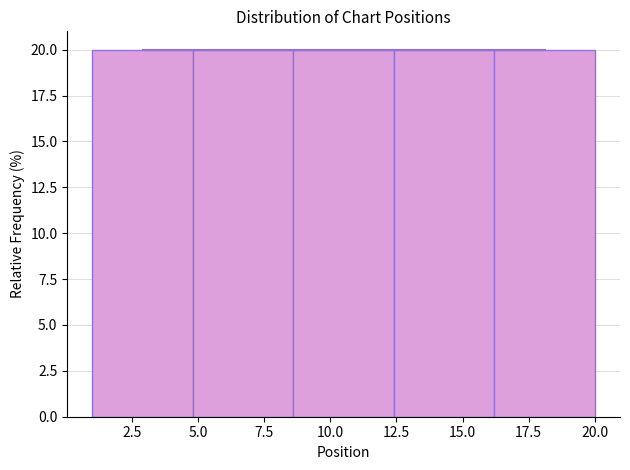

What is the height of the bar covering 4.8 to 8.6 on the x-axis? Neither the bar edges nor the heights are printed on the chart, so give them approximately, as read against the axes.

20